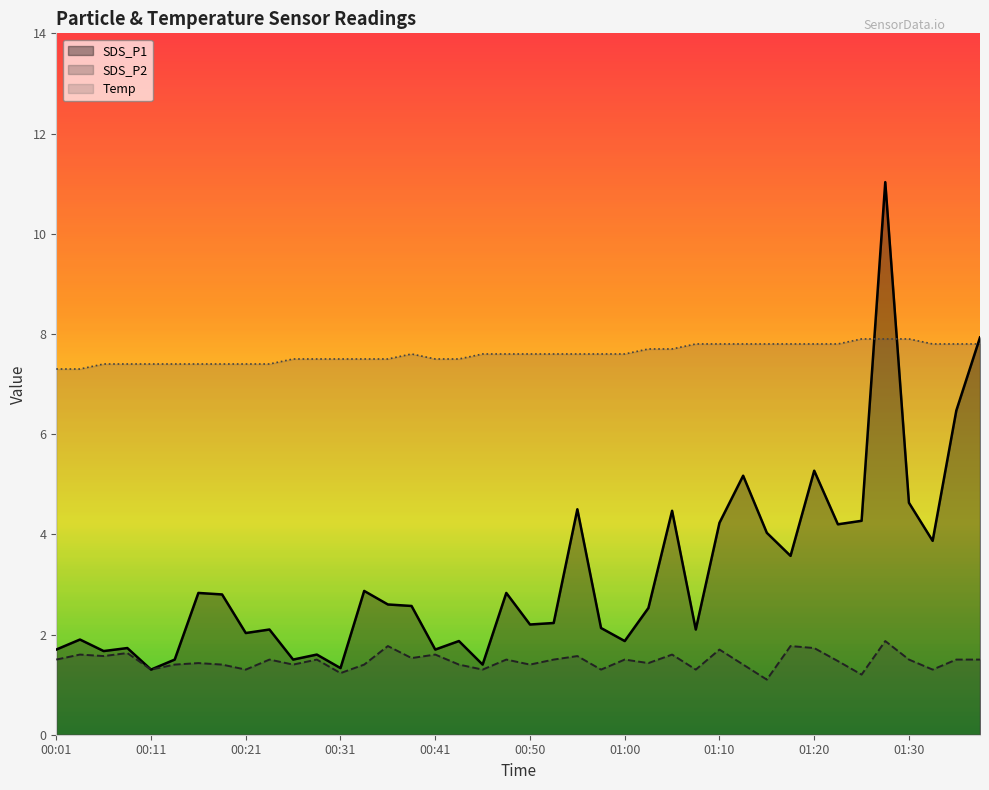

Reading left to right, what are all the values shown in this chart?

SDS_P1: 1.7	1.9	1.7	1.7	1.3	1.5	2.8	2.8	2.0	2.1	1.5	1.6	1.3	2.9	2.6	2.6	1.7	1.9	1.4	2.8	2.2	2.2	4.5	2.1	1.9	2.5	4.5	2.1	4.2	5.2	4.0	3.6	5.3	4.2	4.3	11.0	4.6	3.9	6.5	7.9
SDS_P2: 1.5	1.6	1.6	1.6	1.3	1.4	1.4	1.4	1.3	1.5	1.4	1.5	1.2	1.4	1.8	1.5	1.6	1.4	1.3	1.5	1.4	1.5	1.6	1.3	1.5	1.4	1.6	1.3	1.7	1.4	1.1	1.8	1.7	1.5	1.2	1.9	1.5	1.3	1.5	1.5
Temp: 7.3	7.3	7.4	7.4	7.4	7.4	7.4	7.4	7.4	7.4	7.5	7.5	7.5	7.5	7.5	7.6	7.5	7.5	7.6	7.6	7.6	7.6	7.6	7.6	7.6	7.7	7.7	7.8	7.8	7.8	7.8	7.8	7.8	7.8	7.9	7.9	7.9	7.8	7.8	7.8